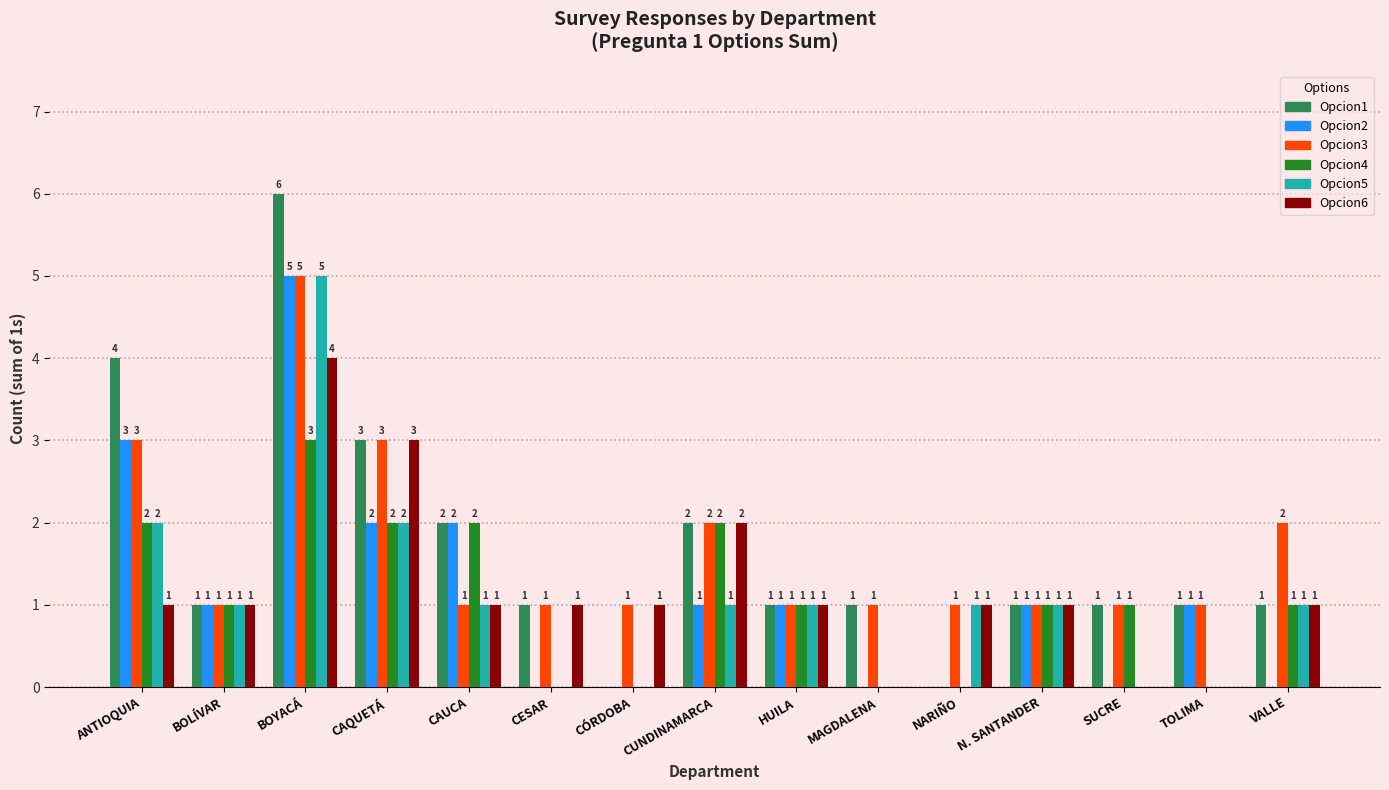

What is the sum of all Opcion6 values?

18